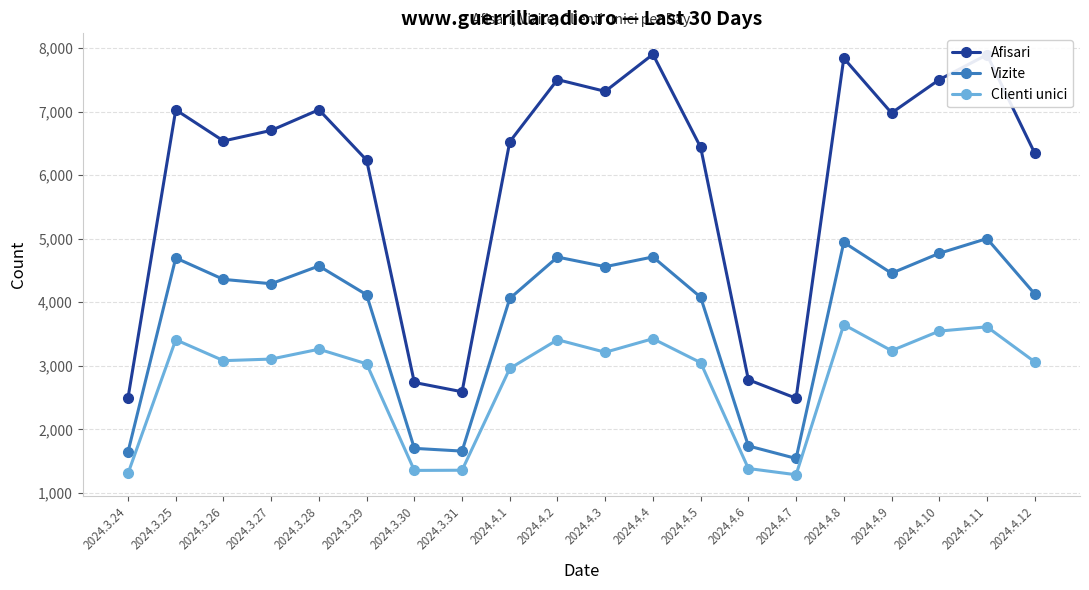

What is the label of the 15th point from the right?

2024.3.29